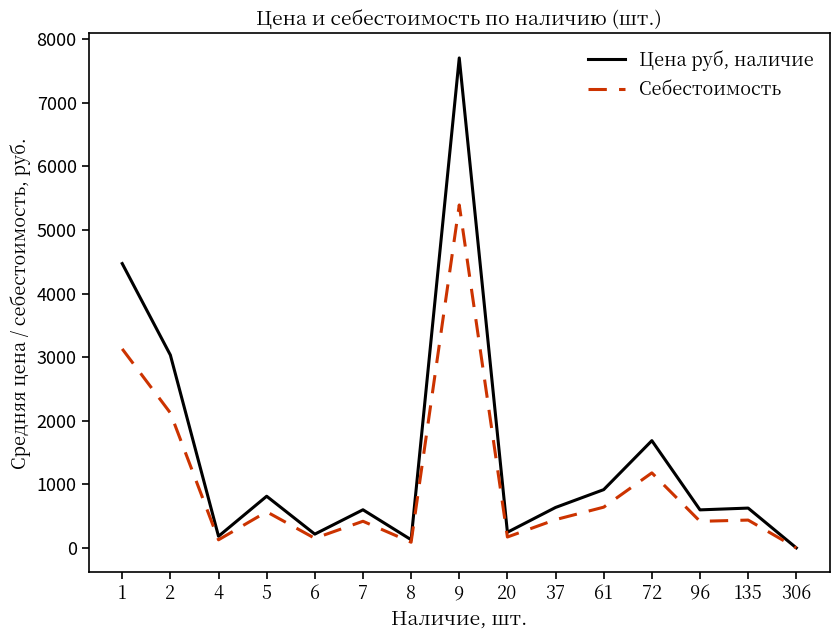

Between 2 and 96, which series saw the biggest shift?

Цена руб, наличие